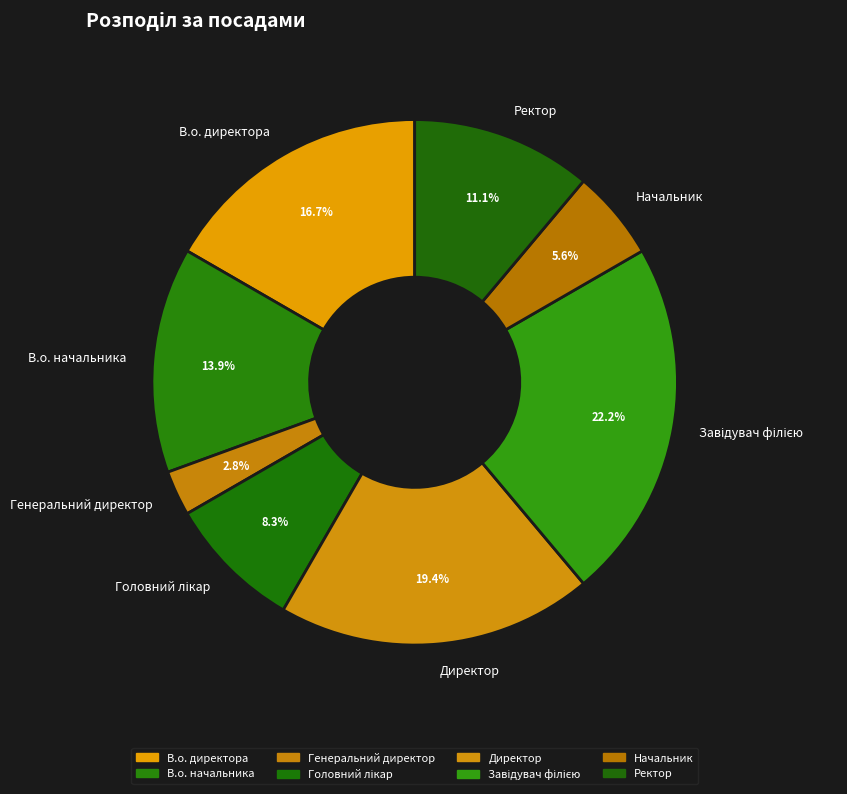

How many segments does this pie chart have?

8